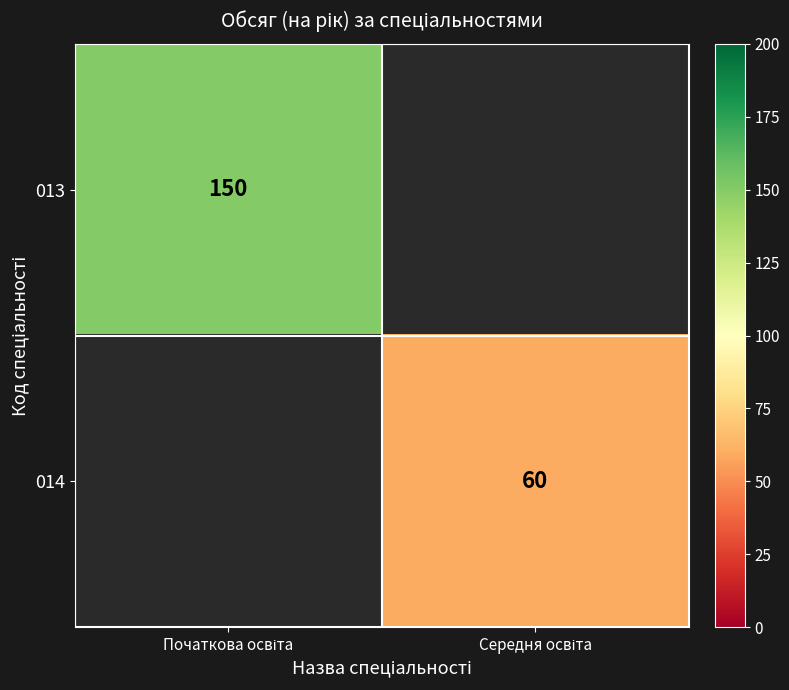

At which label does 013 reach its minimum?

Початкова освіта